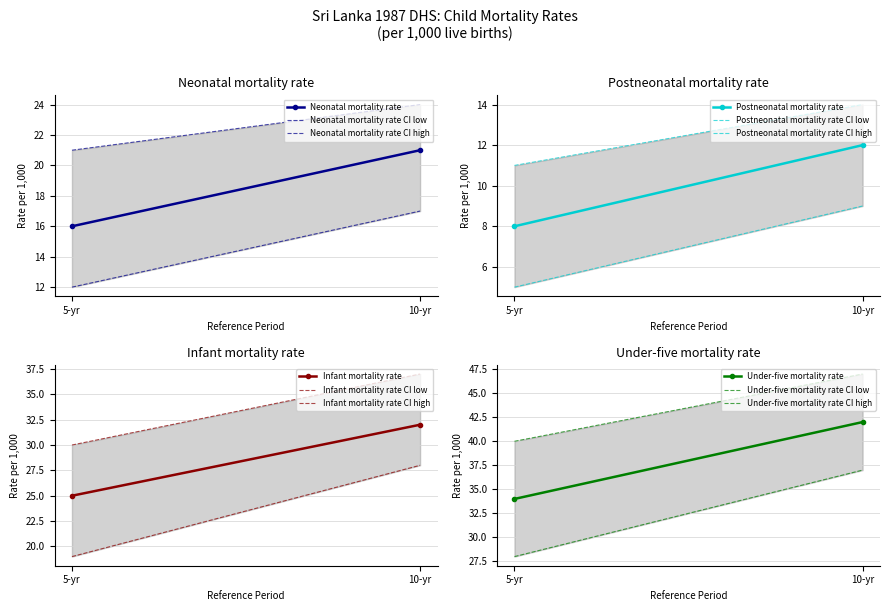

At which label does Neonatal mortality rate reach its minimum?

Five years preceding the survey